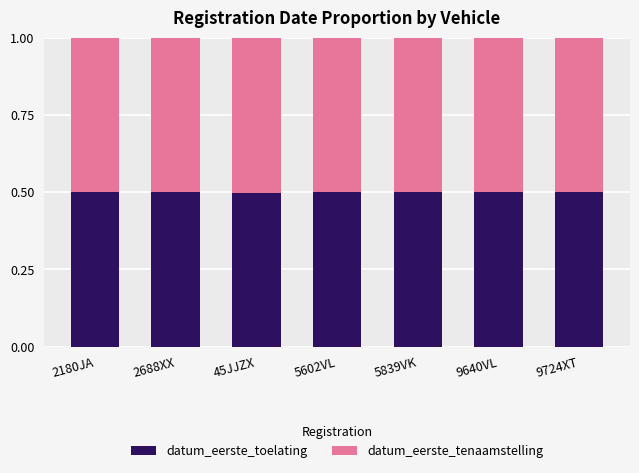

What is the sum of all datum_eerste_toelating values?

3.5